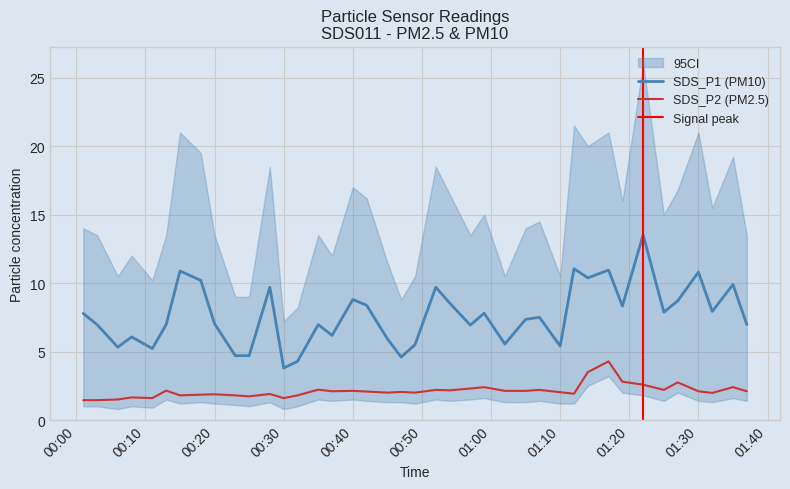

In SDS_P2, how many points are higher than both neighbors (excluding endpoints)?

13